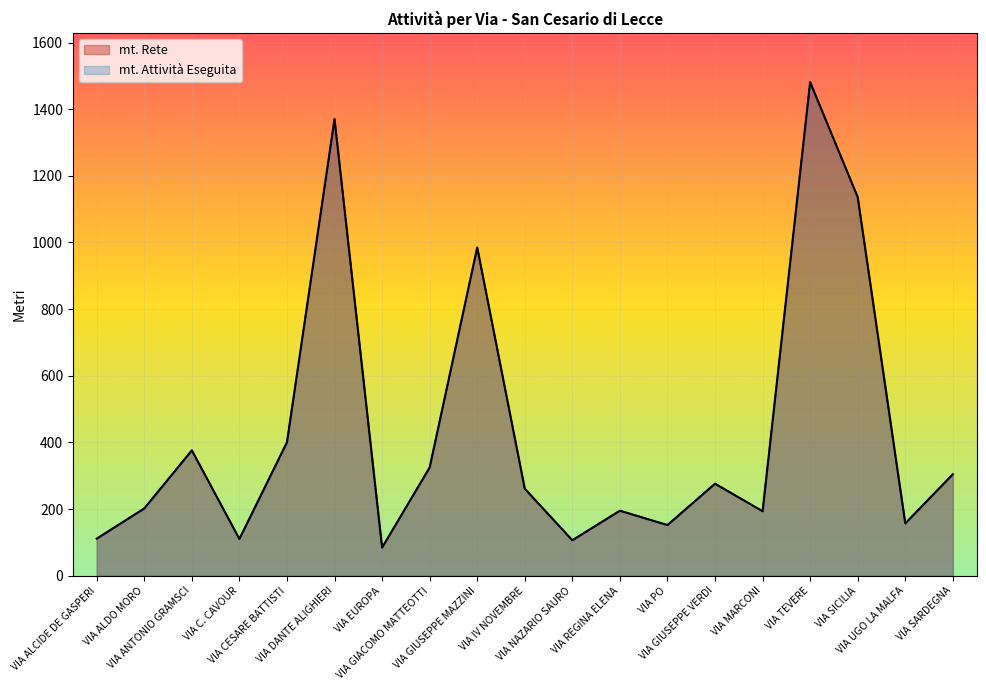

How many interior local peaks does the mt. Rete series have?

6